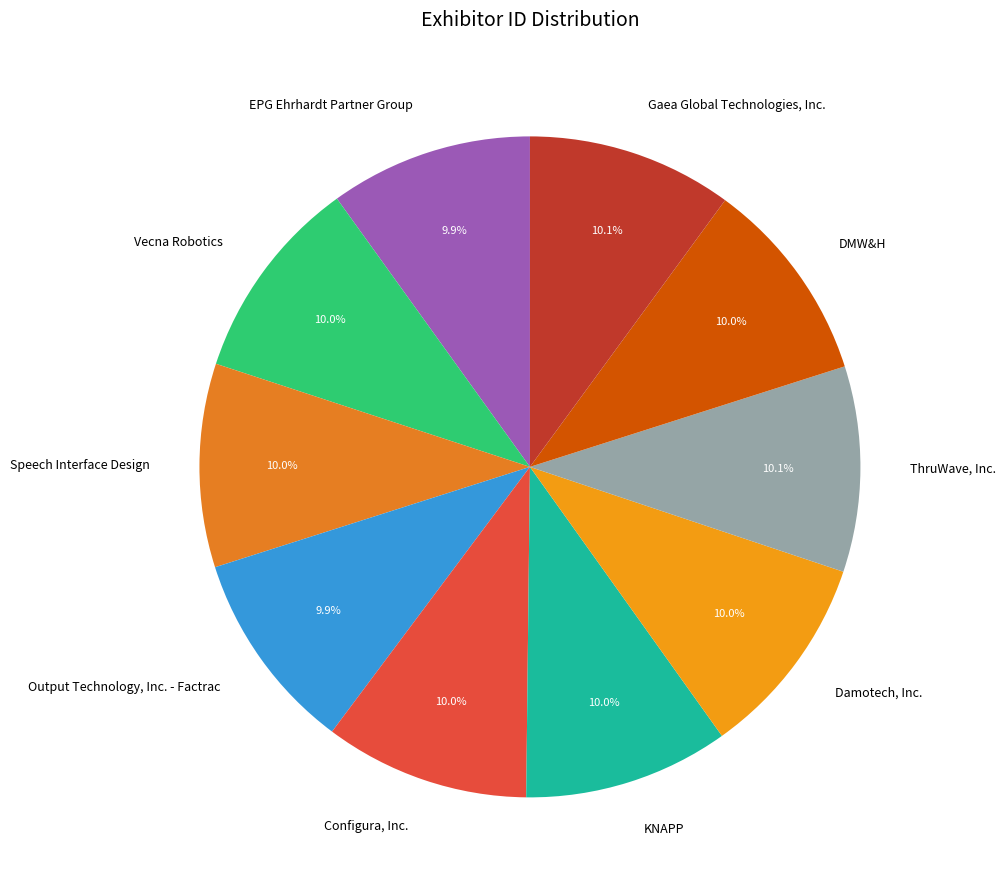

Is there a majority slice in this chart?

No